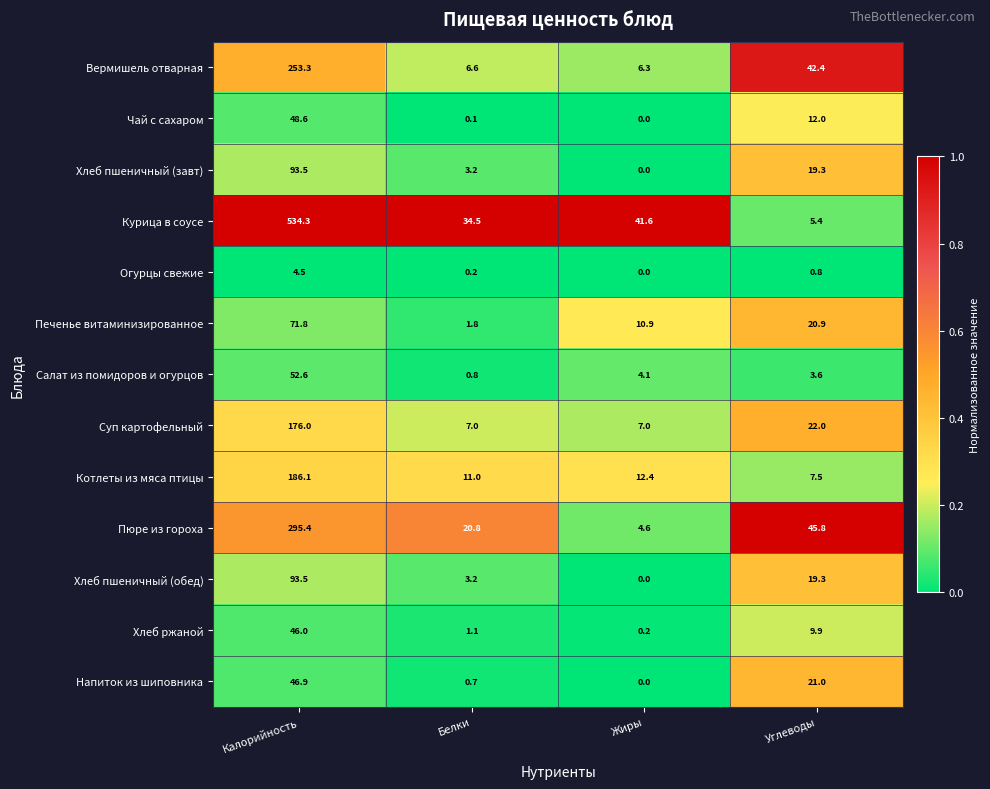

The Вермишель отварная series shows 42.4 at Углеводы. True or false?

True